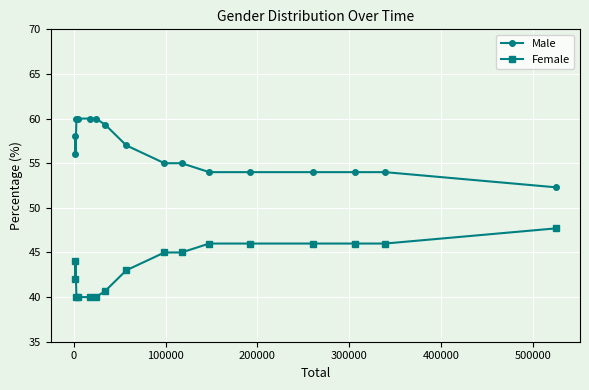

How many data points in Female are less than 45?

8